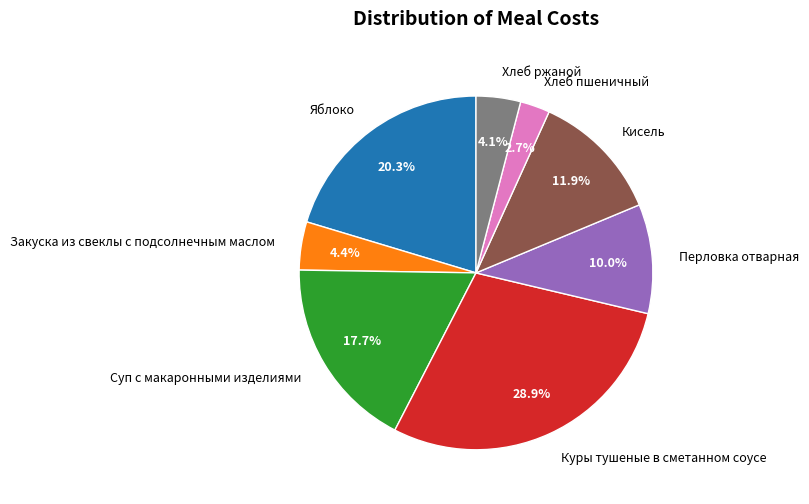

Between Куры тушеные в сметанном соусе and Перловка отварная, which is larger?

Куры тушеные в сметанном соусе